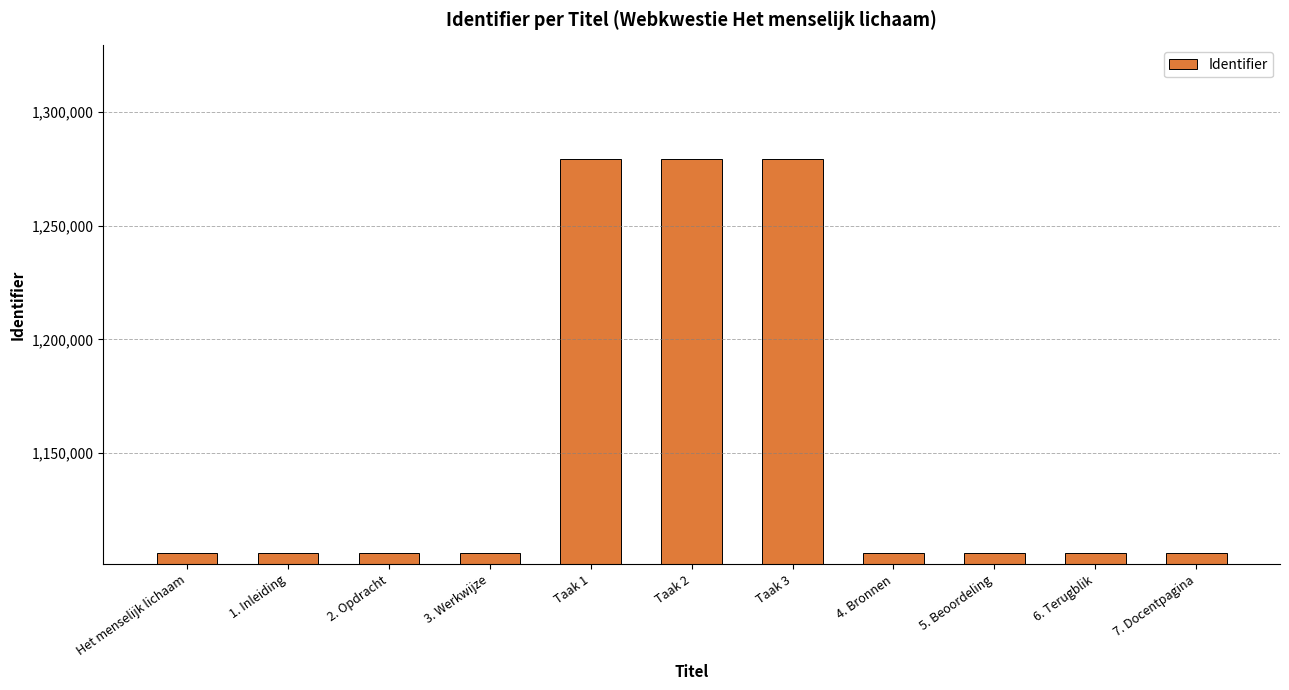

Approximately how many times larger is the value at Het menselijk lichaam compared to 4. Bronnen?

1.0